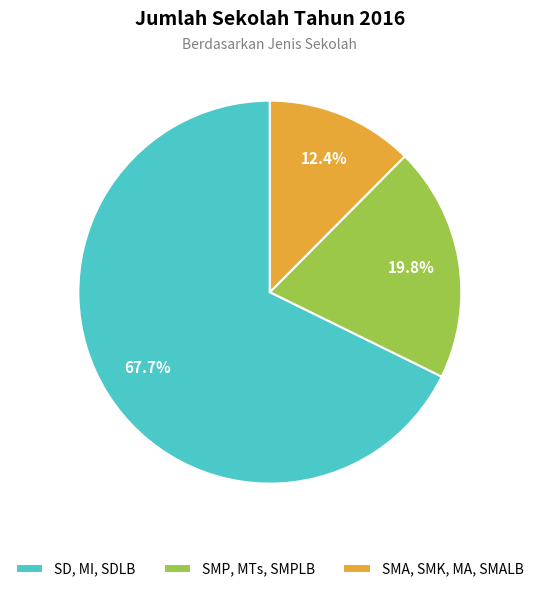

What percentage is NOT represented by SMP, MTs, SMPLB?

80.2%